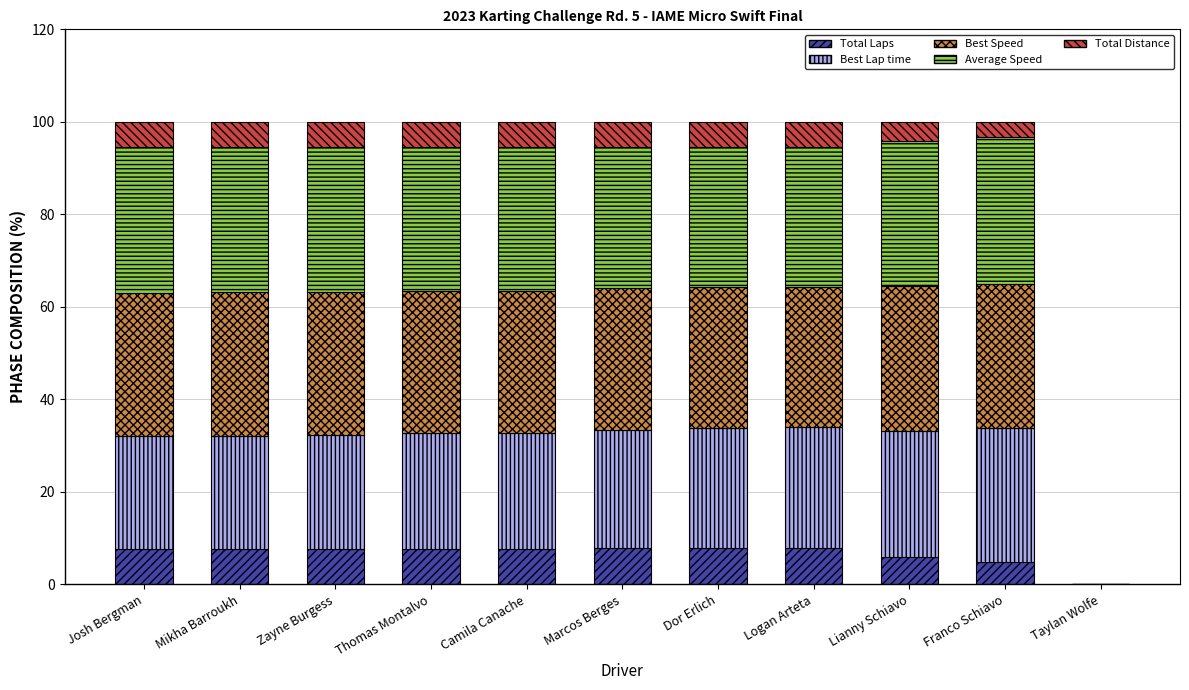

True or false: Total Laps has a value of 3.2 at Dor Erlich.

False